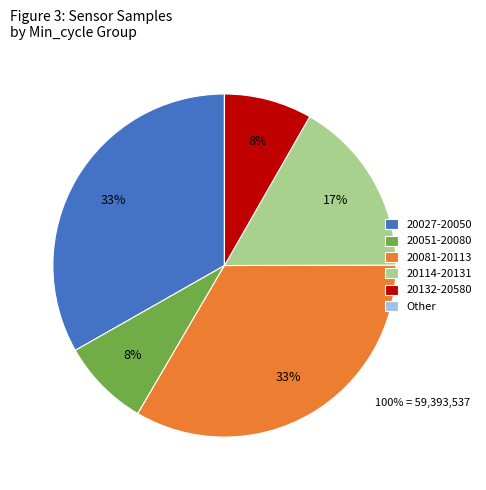

Is it true that 20114-20131 is 17% of the pie?

True